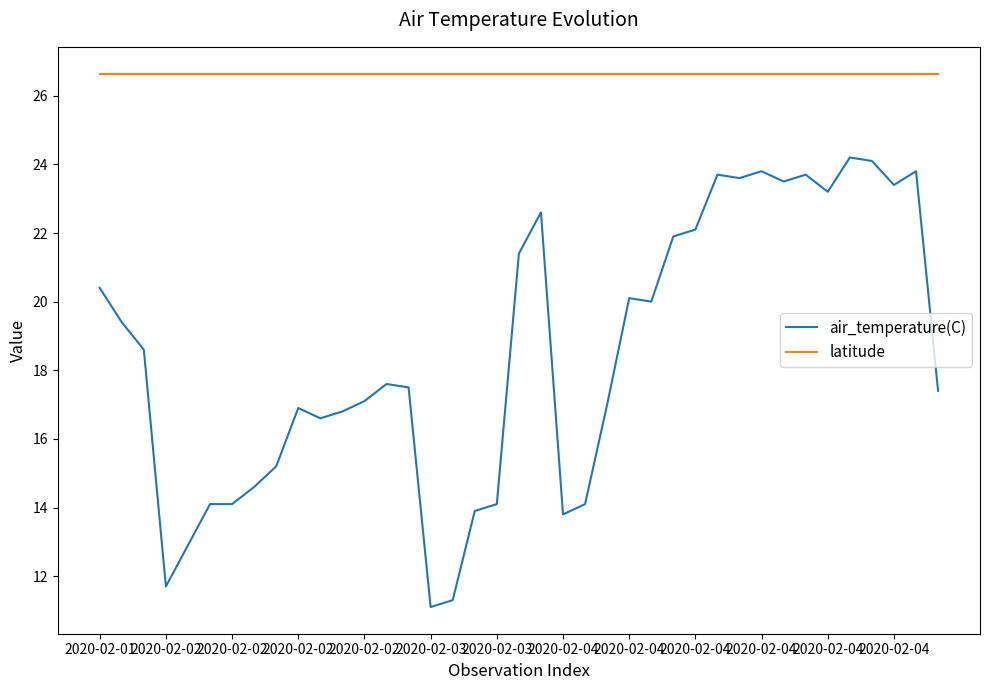

What is the average value of the latitude series?

26.6